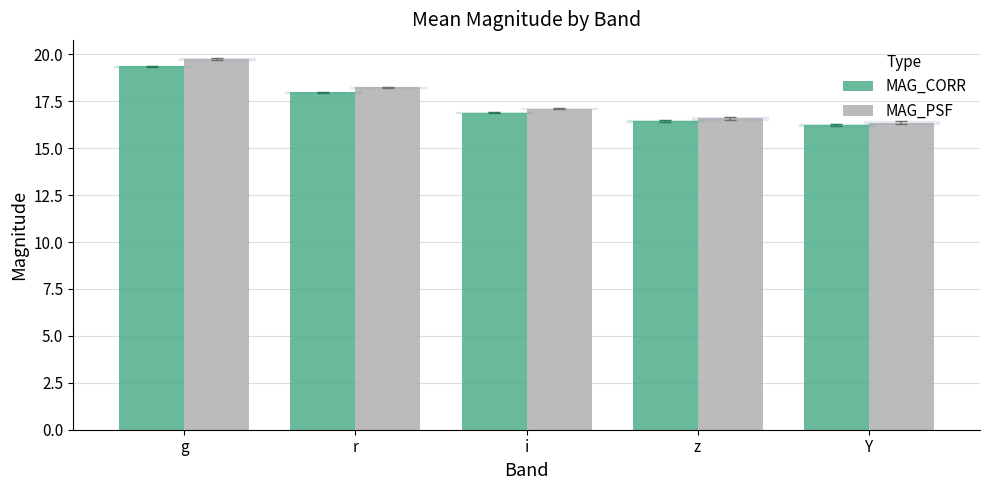

How many data points in MAG_PSF are above 17?

3